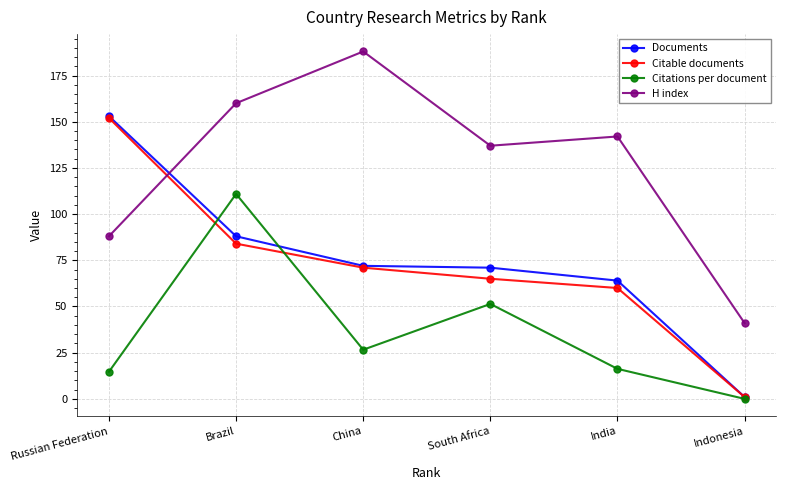

Which label corresponds to the smallest value in the chart?

Indonesia